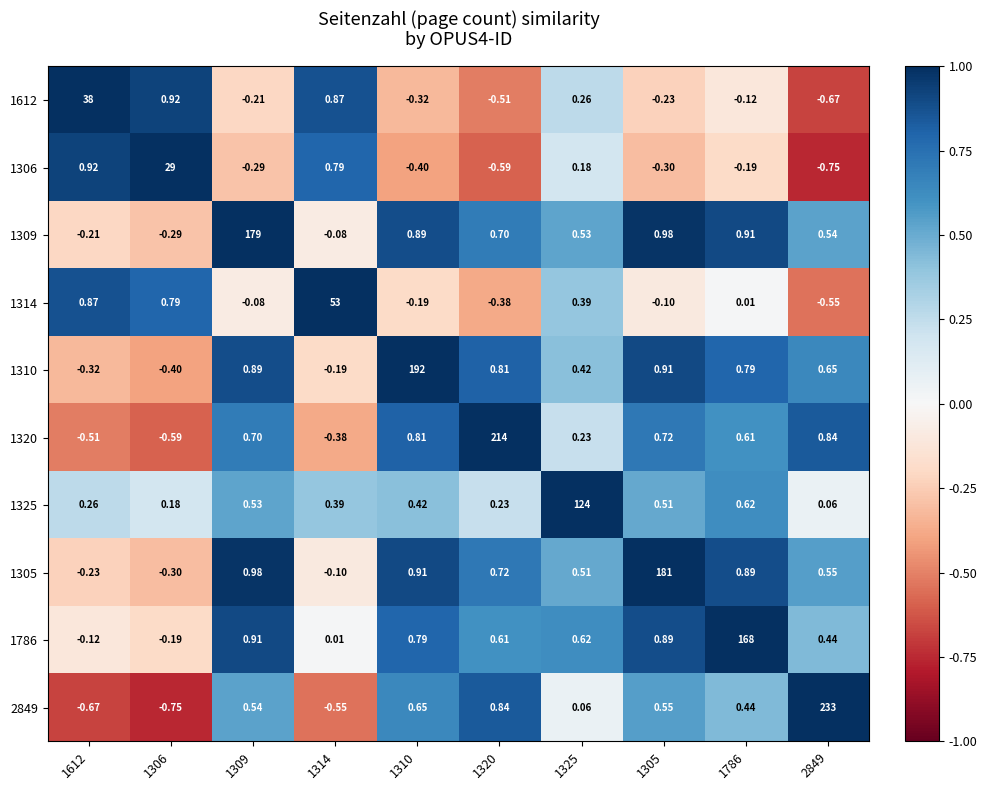

What is the difference between the highest and lowest values at 1786?

168.2